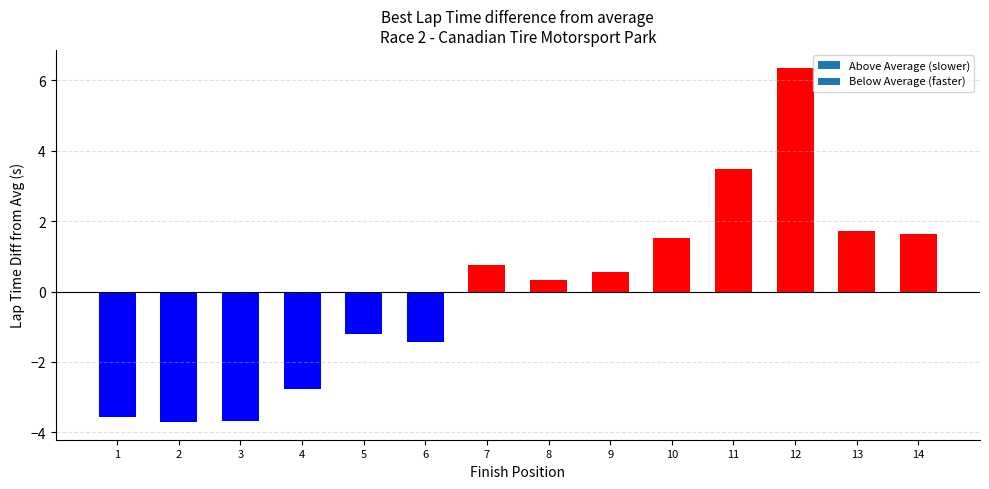

What is the value of the 11th bar from the left?

3.5